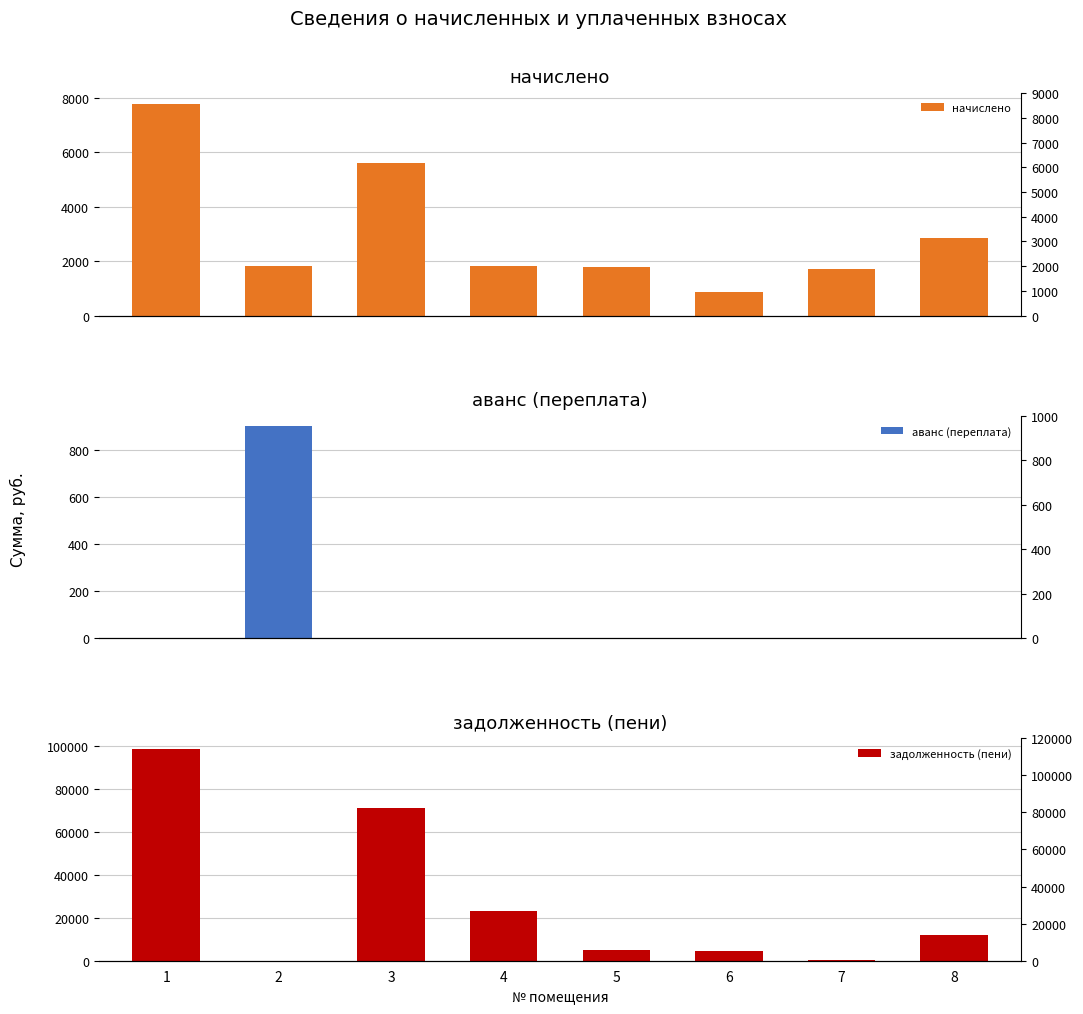

Where is задолженность (пени) nearest to the value 49304?

3